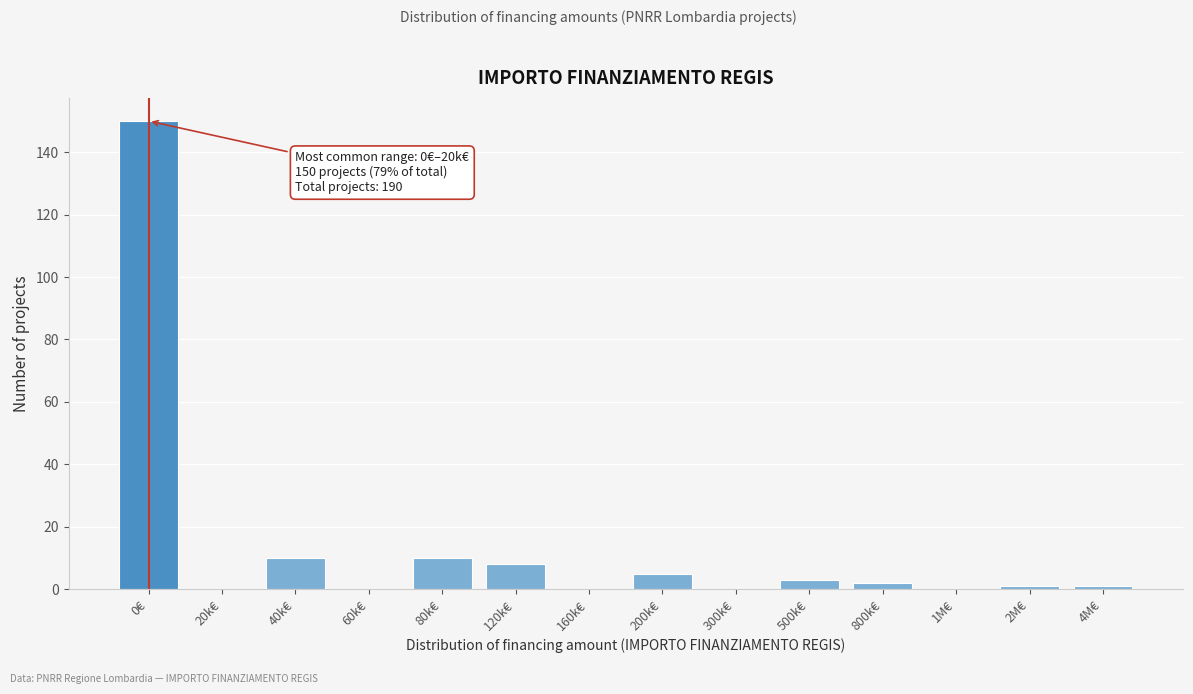

Reading right to left, what are all the values shown in this chart?

4M€=1	2M€=1	1M€=0	800k€=2	500k€=3	300k€=0	200k€=5	160k€=0	120k€=8	80k€=10	60k€=0	40k€=10	20k€=0	0€=150